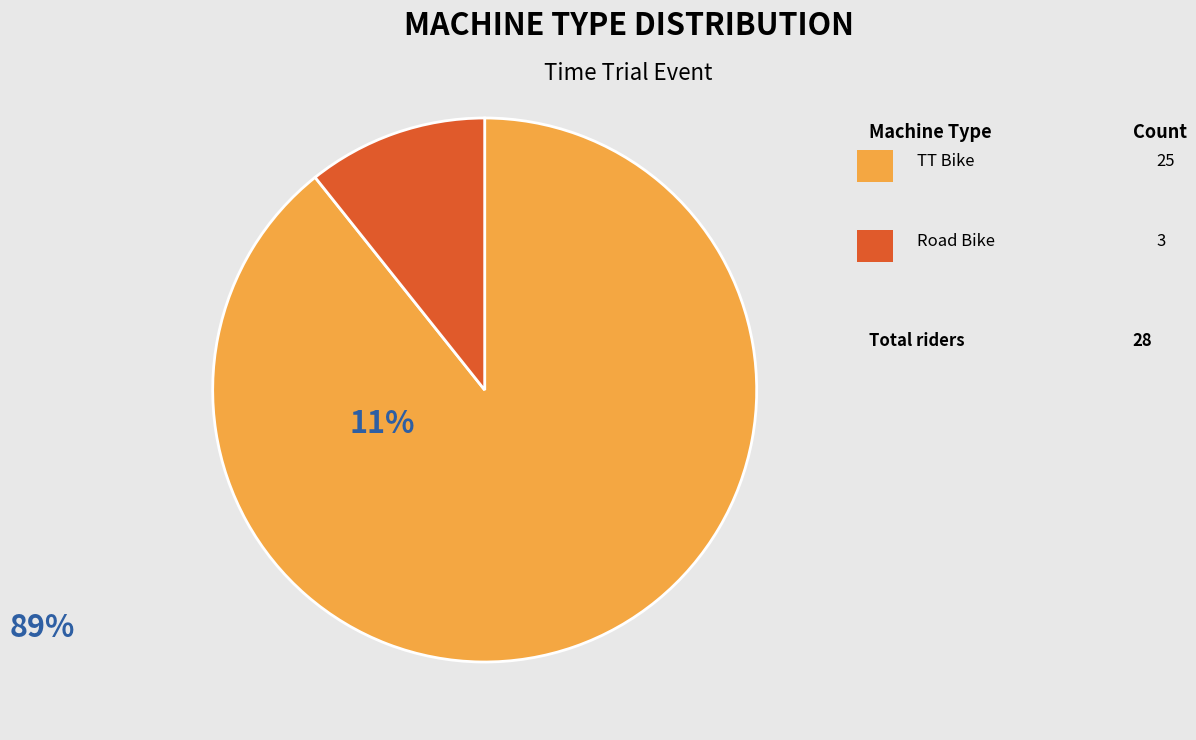

Is there a majority slice in this chart?

Yes